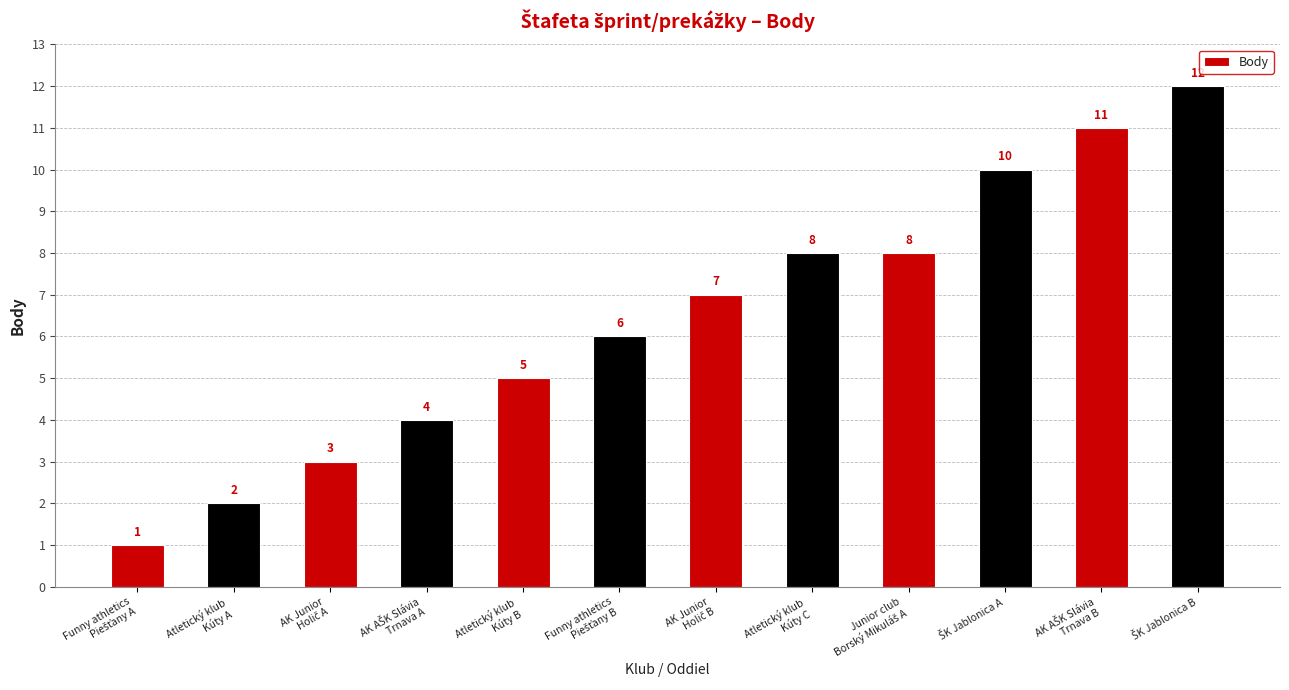

What is the average value?

6